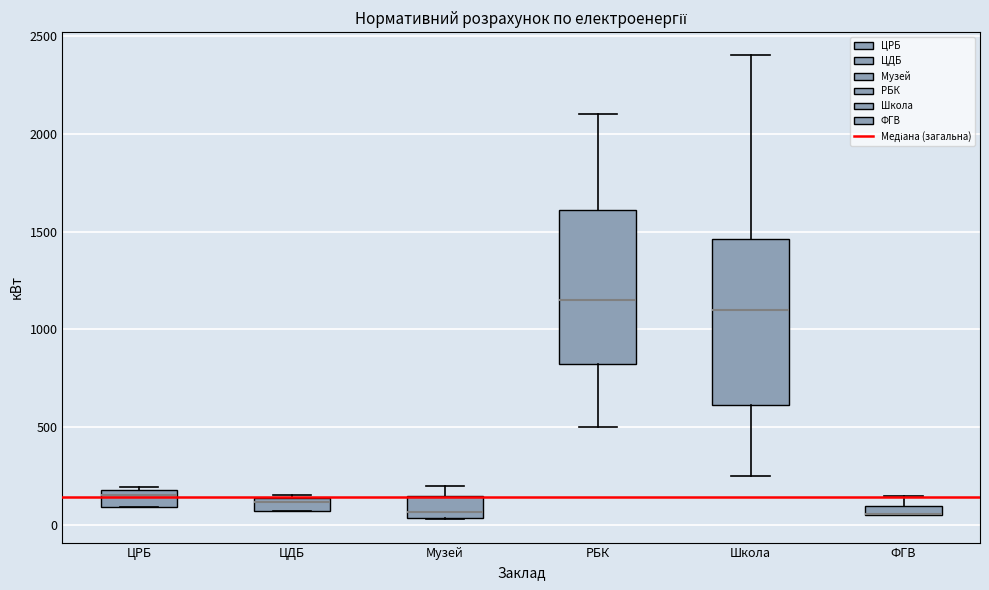

Where does the median line of the box for ЦРБ sit on the y-axis? The values are not printed on the chart, so give them approximately, as read against the axis.

150